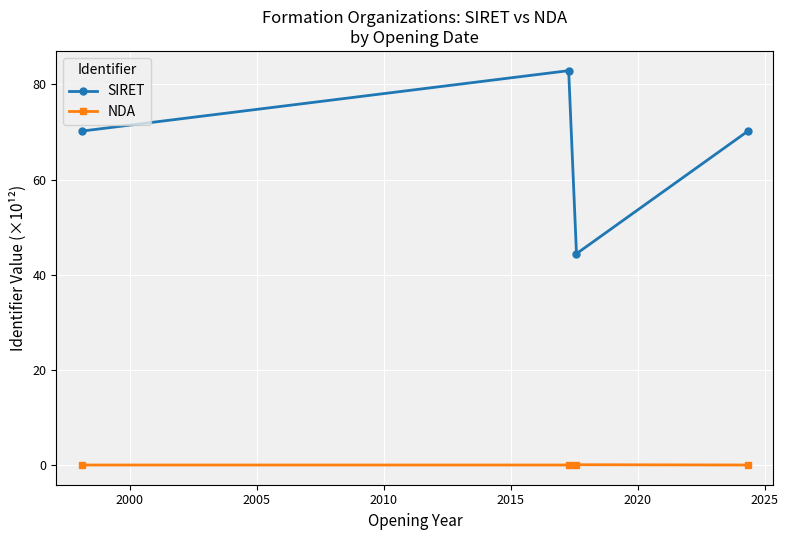

True or false: SIRET and NDA cross at least once.

False